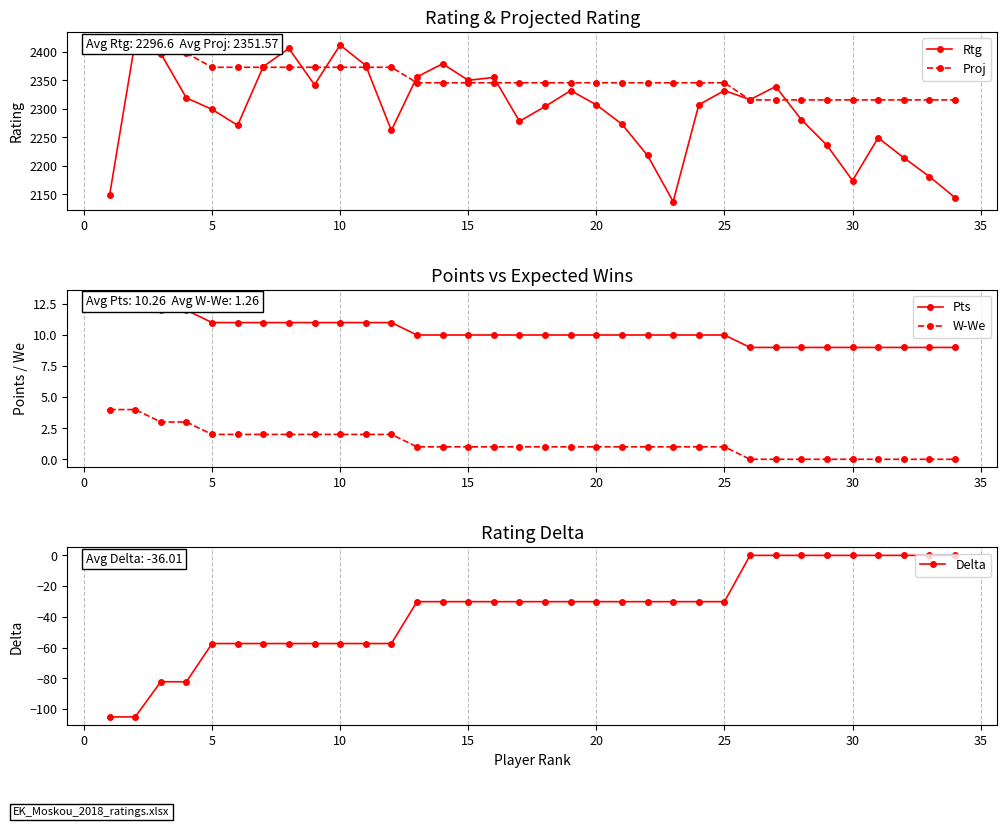

True or false: W-We and Rtg cross at least once.

False